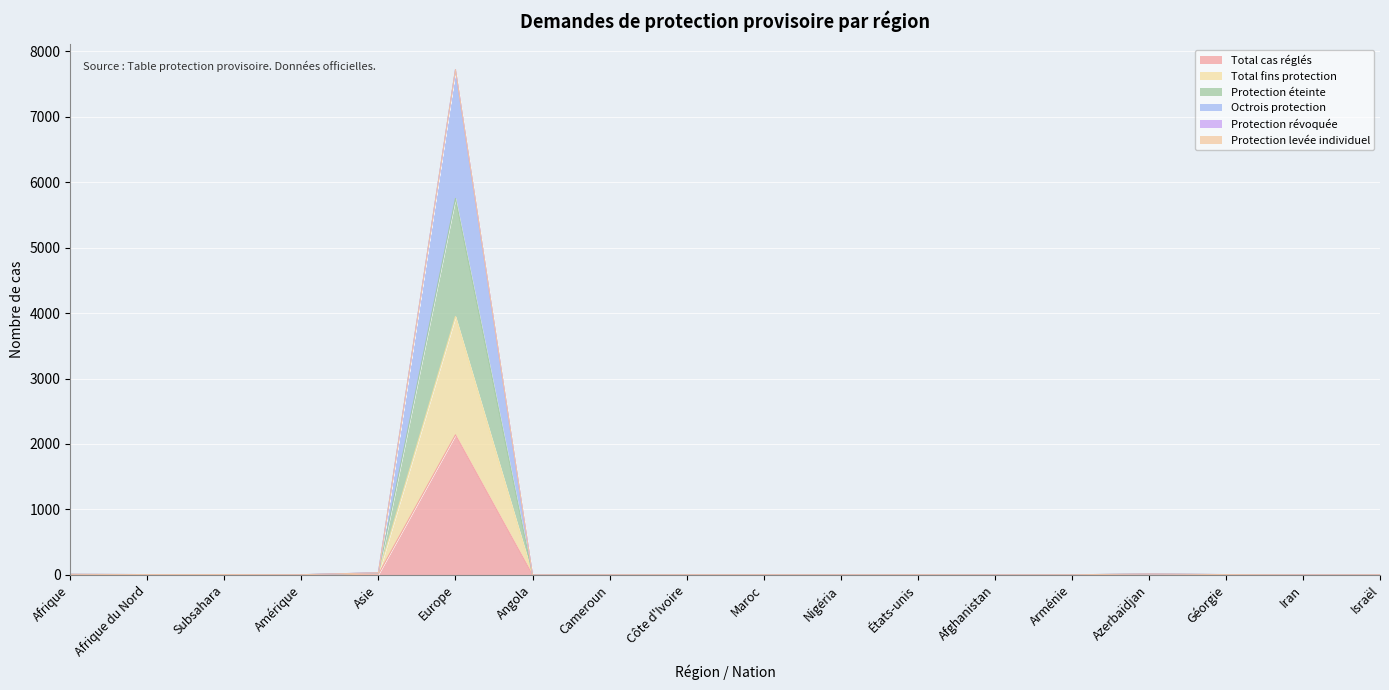

What position from the right is Cameroun?

11